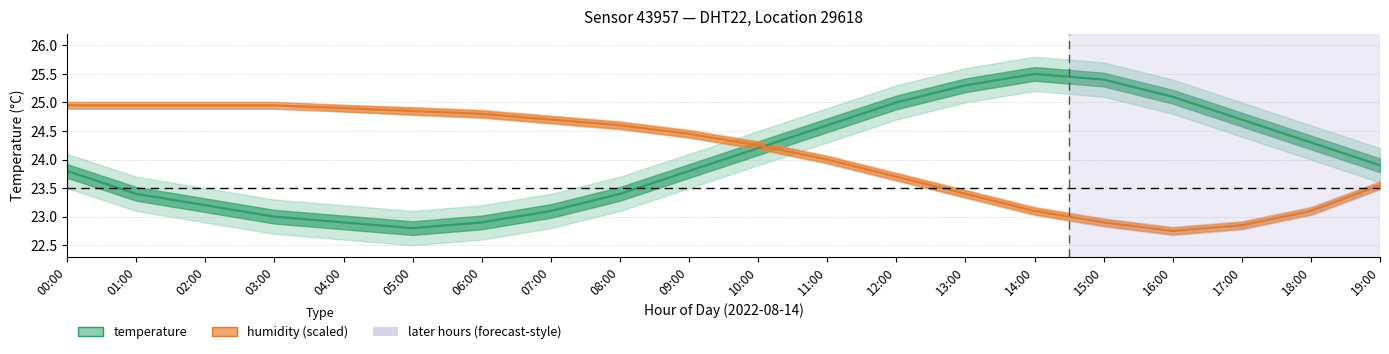

True or false: temperature has more than 1 interior local peaks.

False